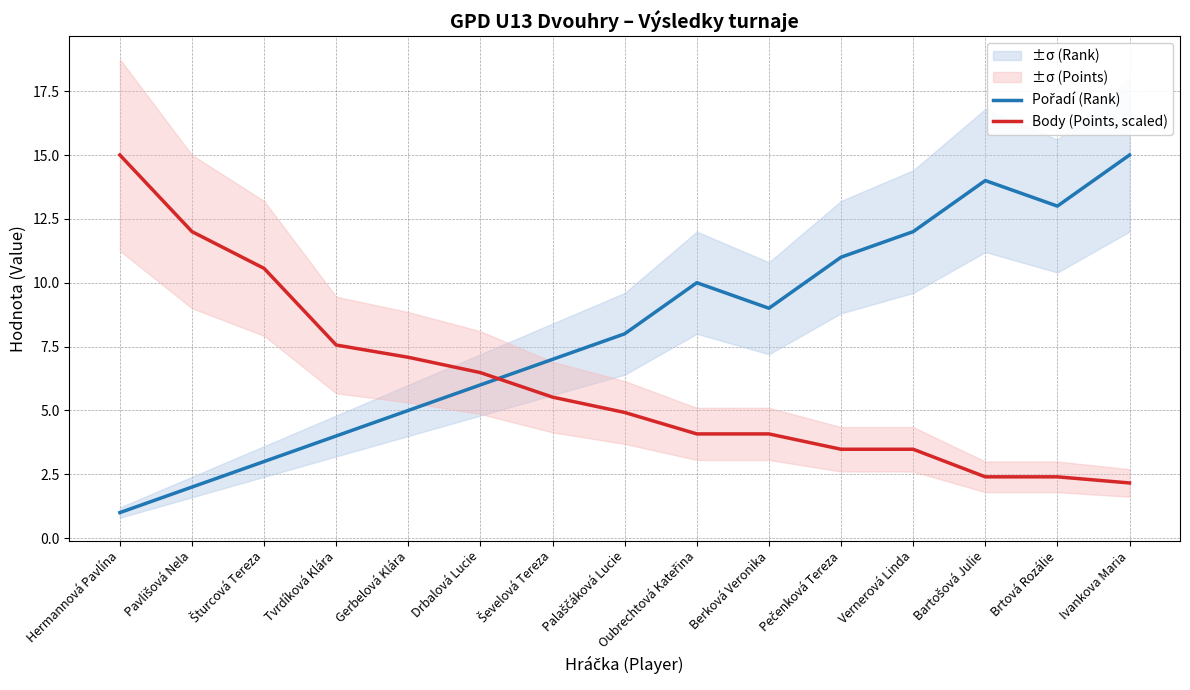

At how many categories does at least one series exceed 12?

4